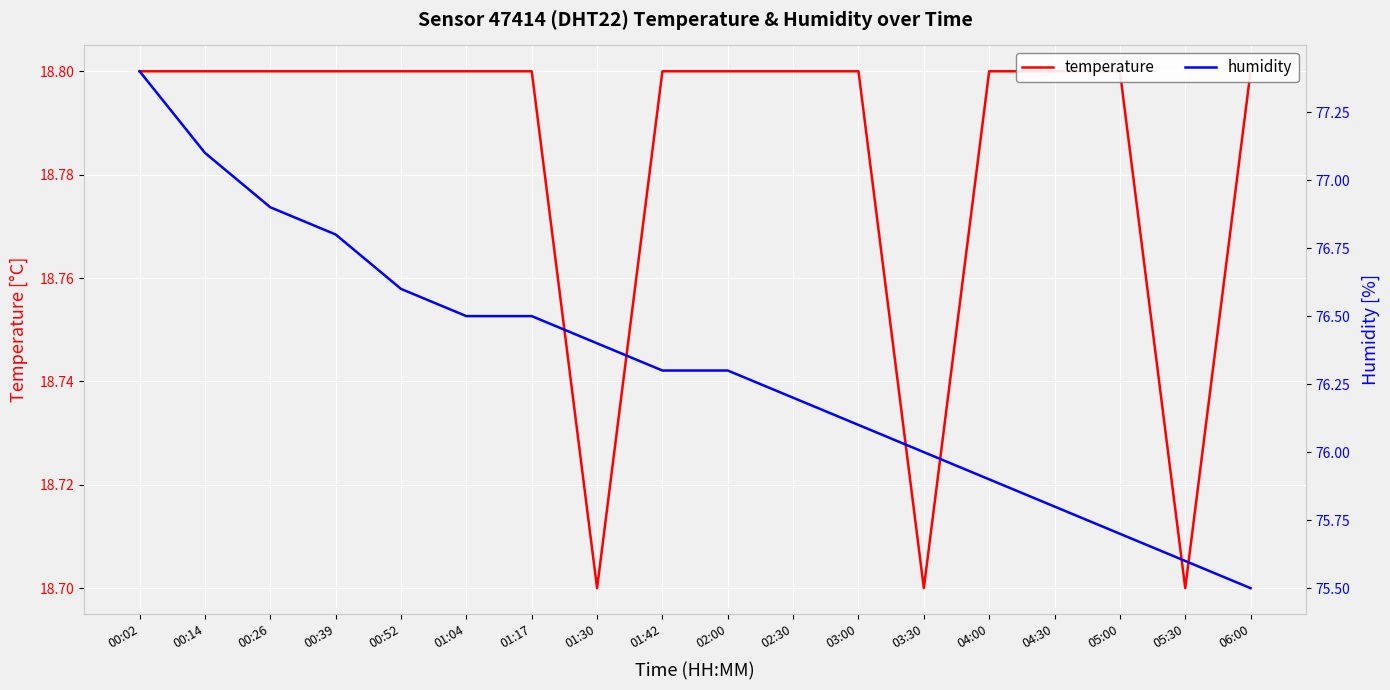

What is the value of the temperature point at the 10th from the left?

18.8